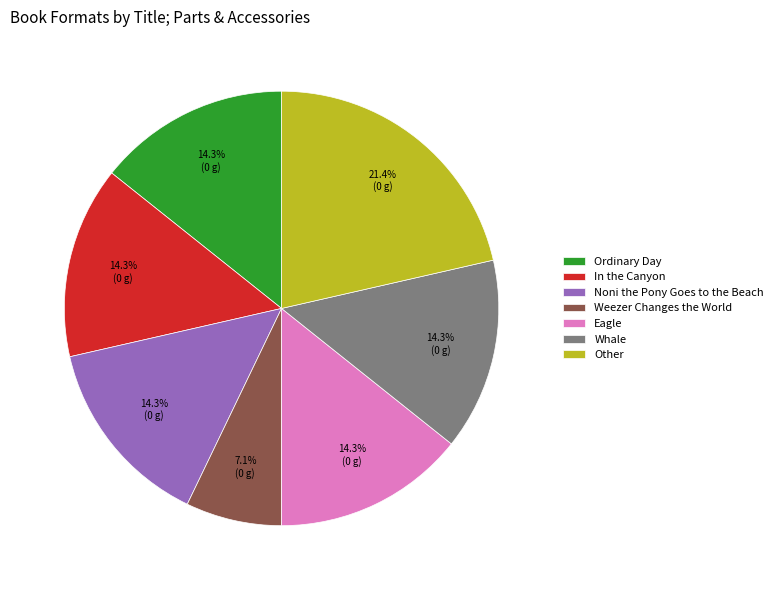

To the nearest percent, what is the difference between the Other and Whale slice percentages?

7%